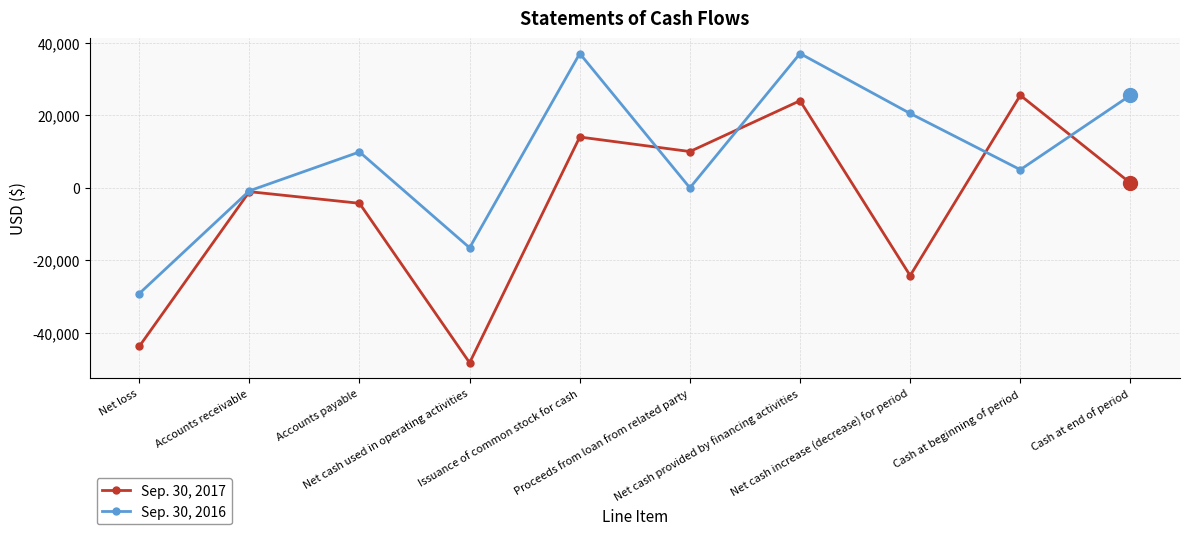

What position from the right is Net cash provided by financing activities?

4